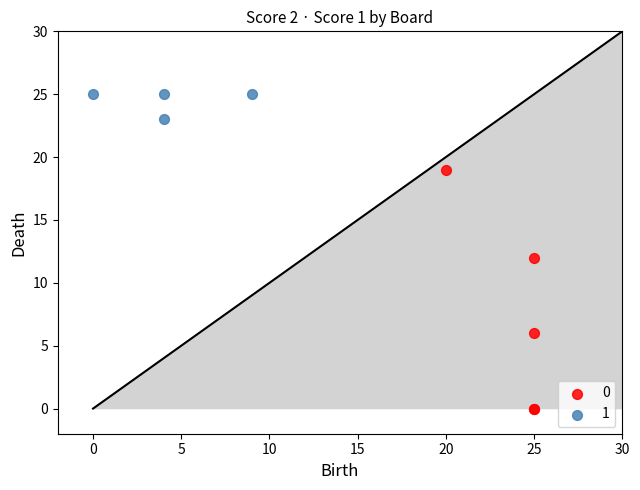

Which series reaches the minimum Y coordinate?

0